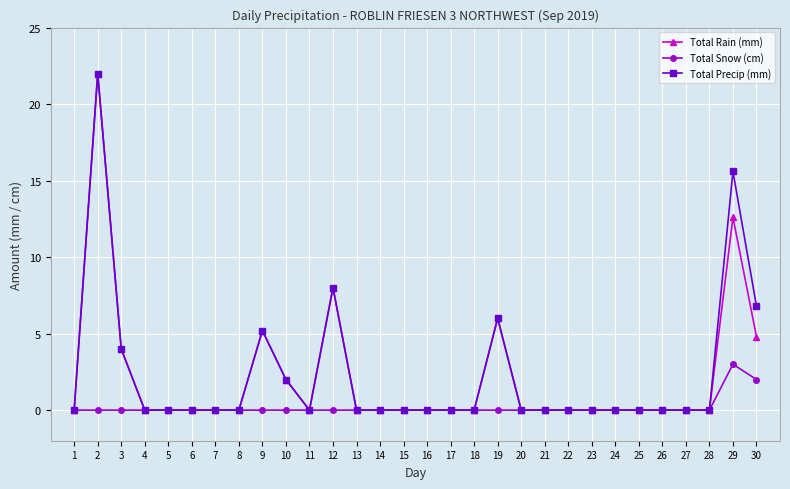

The Total Snow (cm) series shows 0.0 at 7. True or false?

True